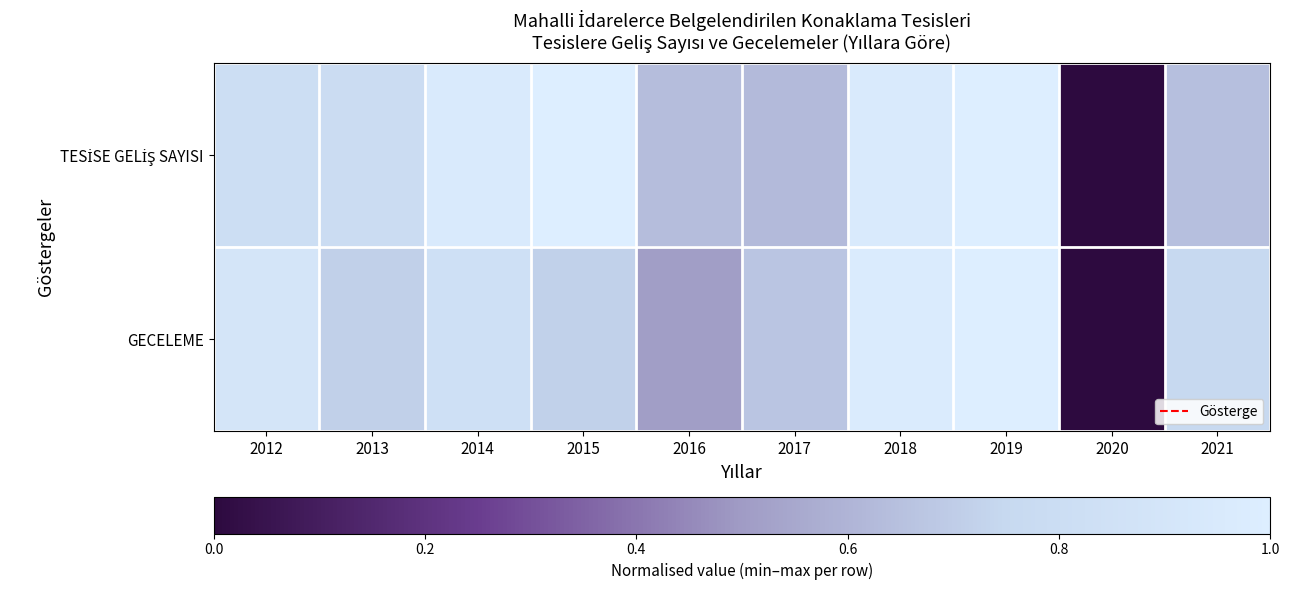

What is the difference between the highest and lowest values at 2014?

0.1